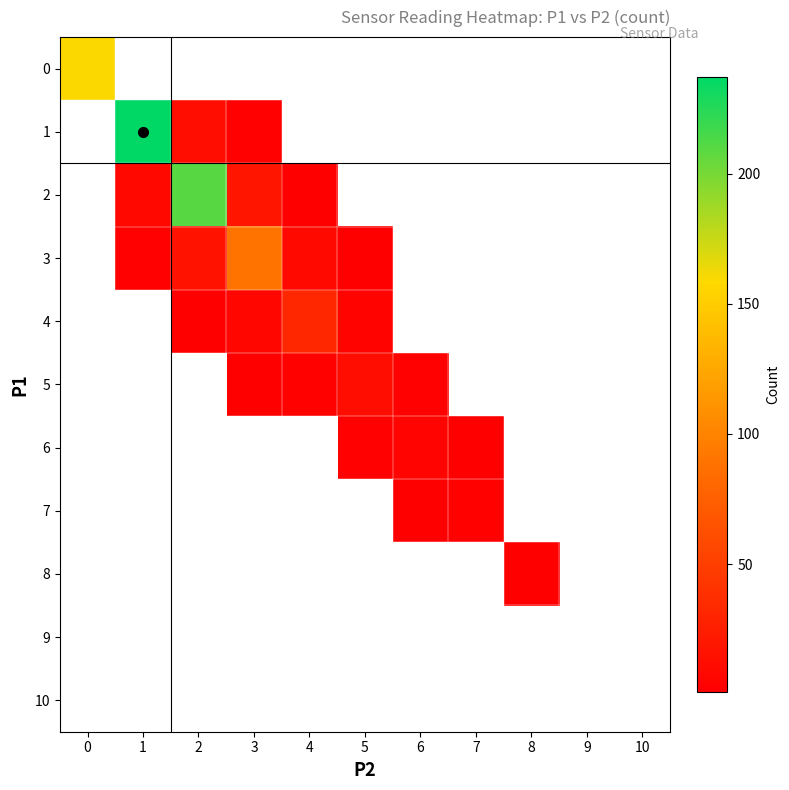

How many positive values does the 5 series have?

4